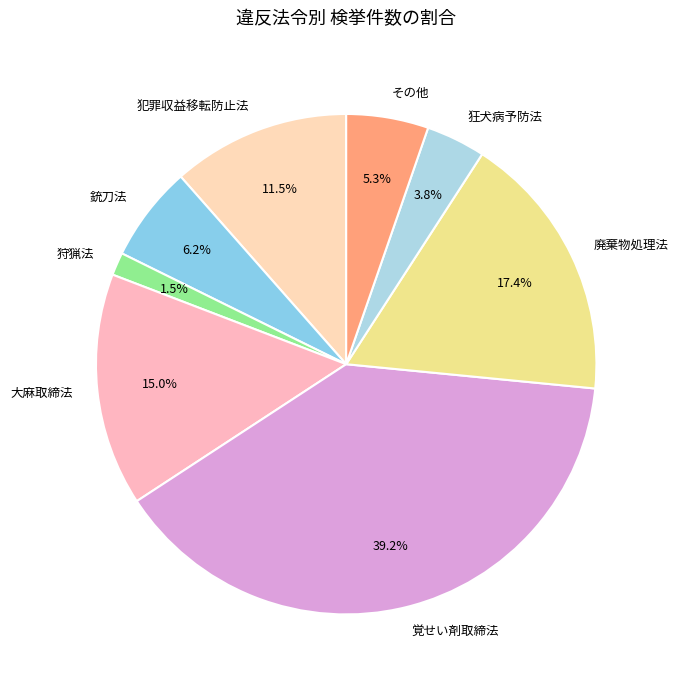

Which has a higher value, 銃刀法 or 狩猟法?

銃刀法